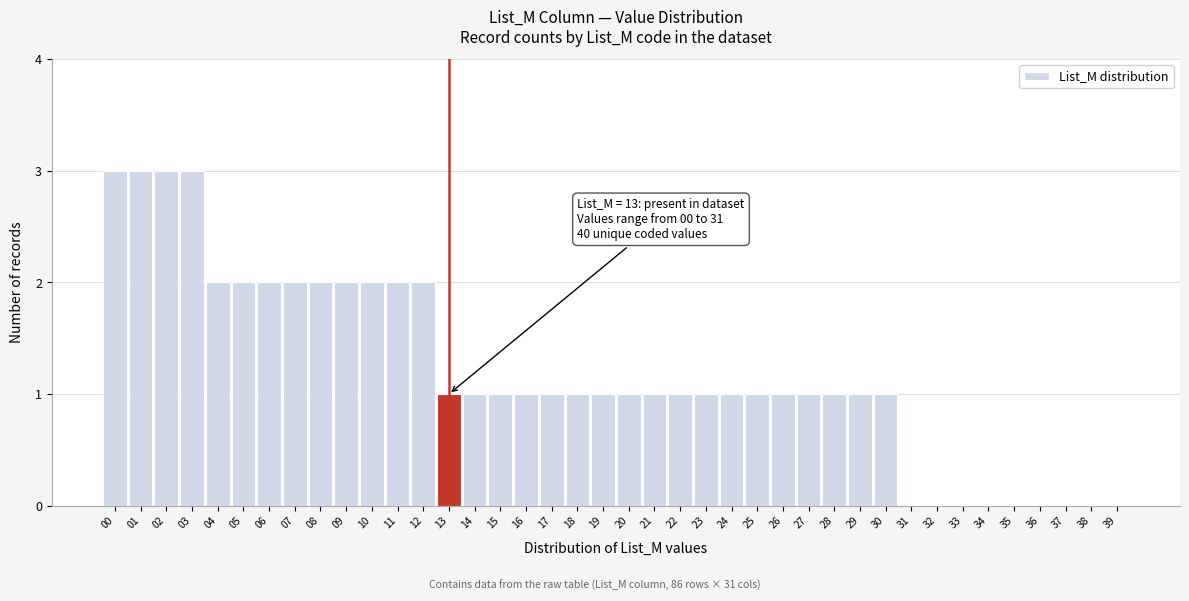

What is the sum of all values?

48